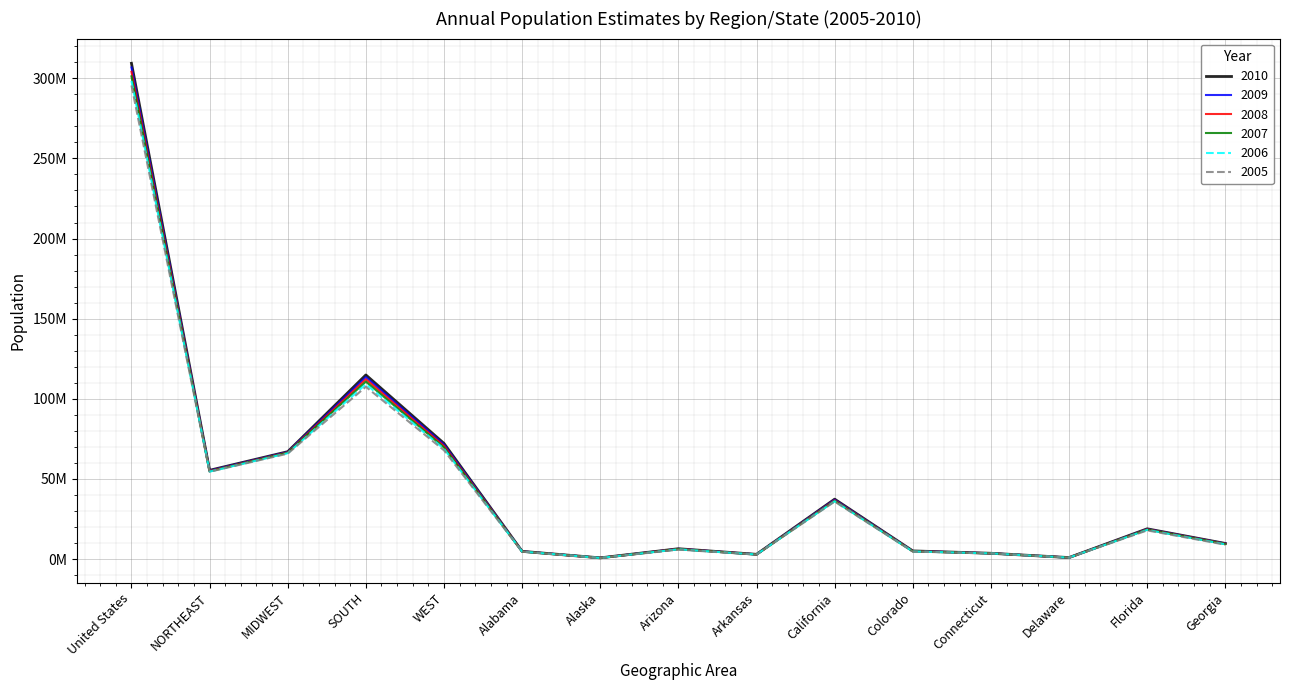

Read the 2008 value at Colorado.

4889730